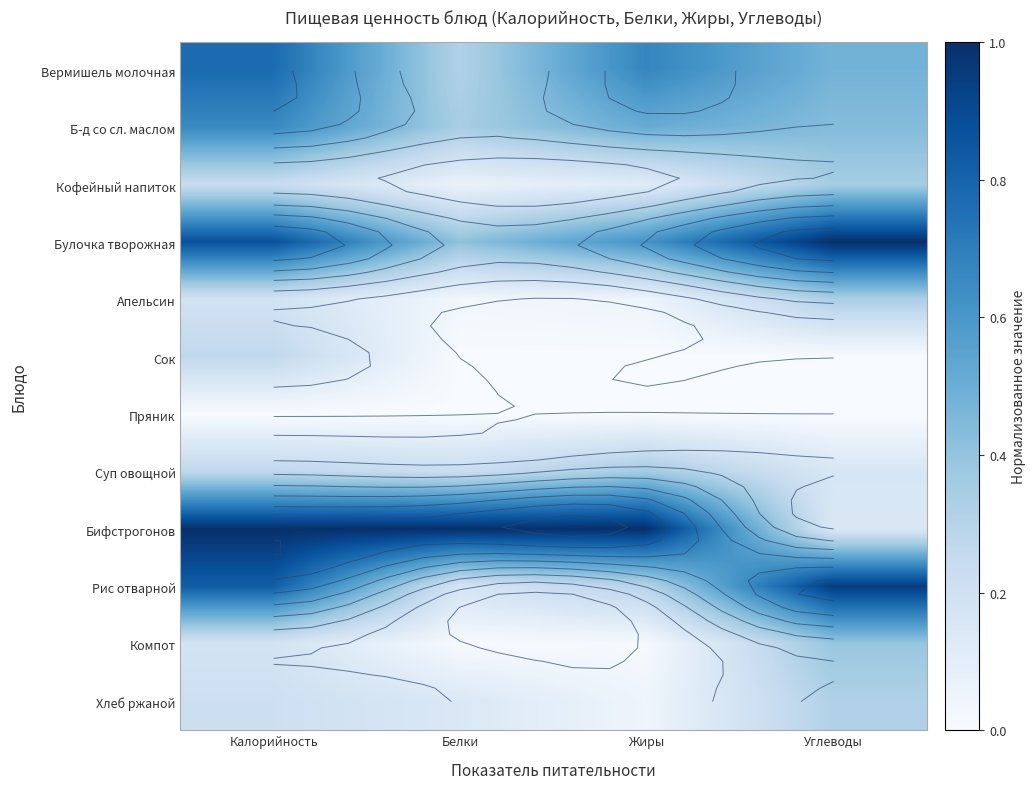

At how many categories does at least one series exceed 0?

4